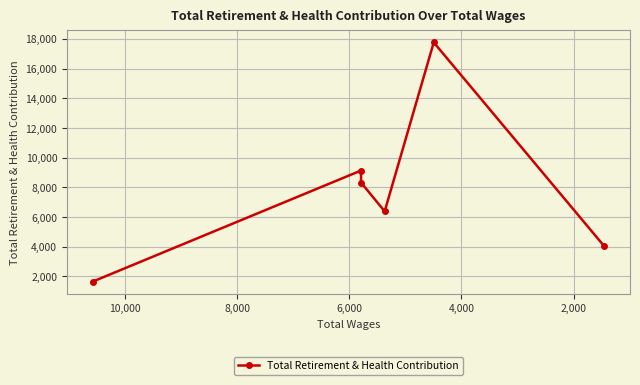

Which has a higher value, 10,000 or 4,000?

4,000